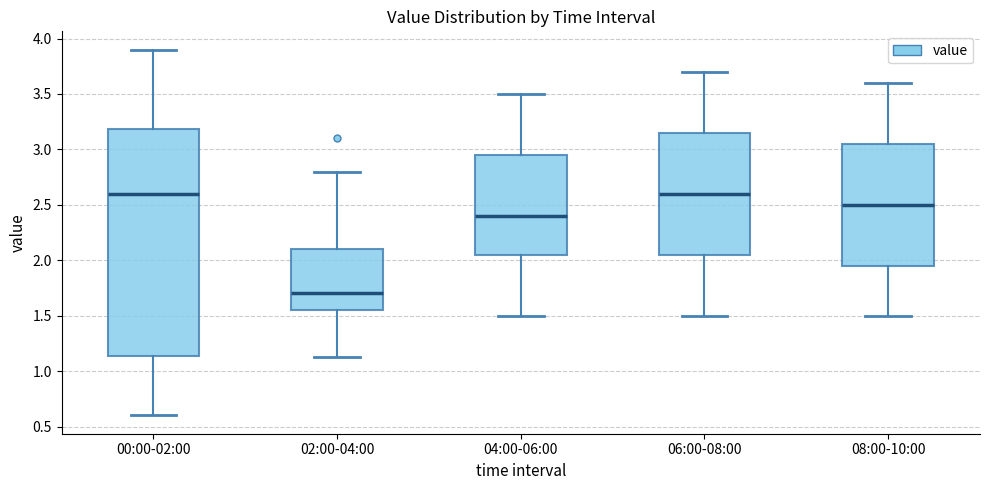

Which box's median line is the lowest?

02:00-04:00